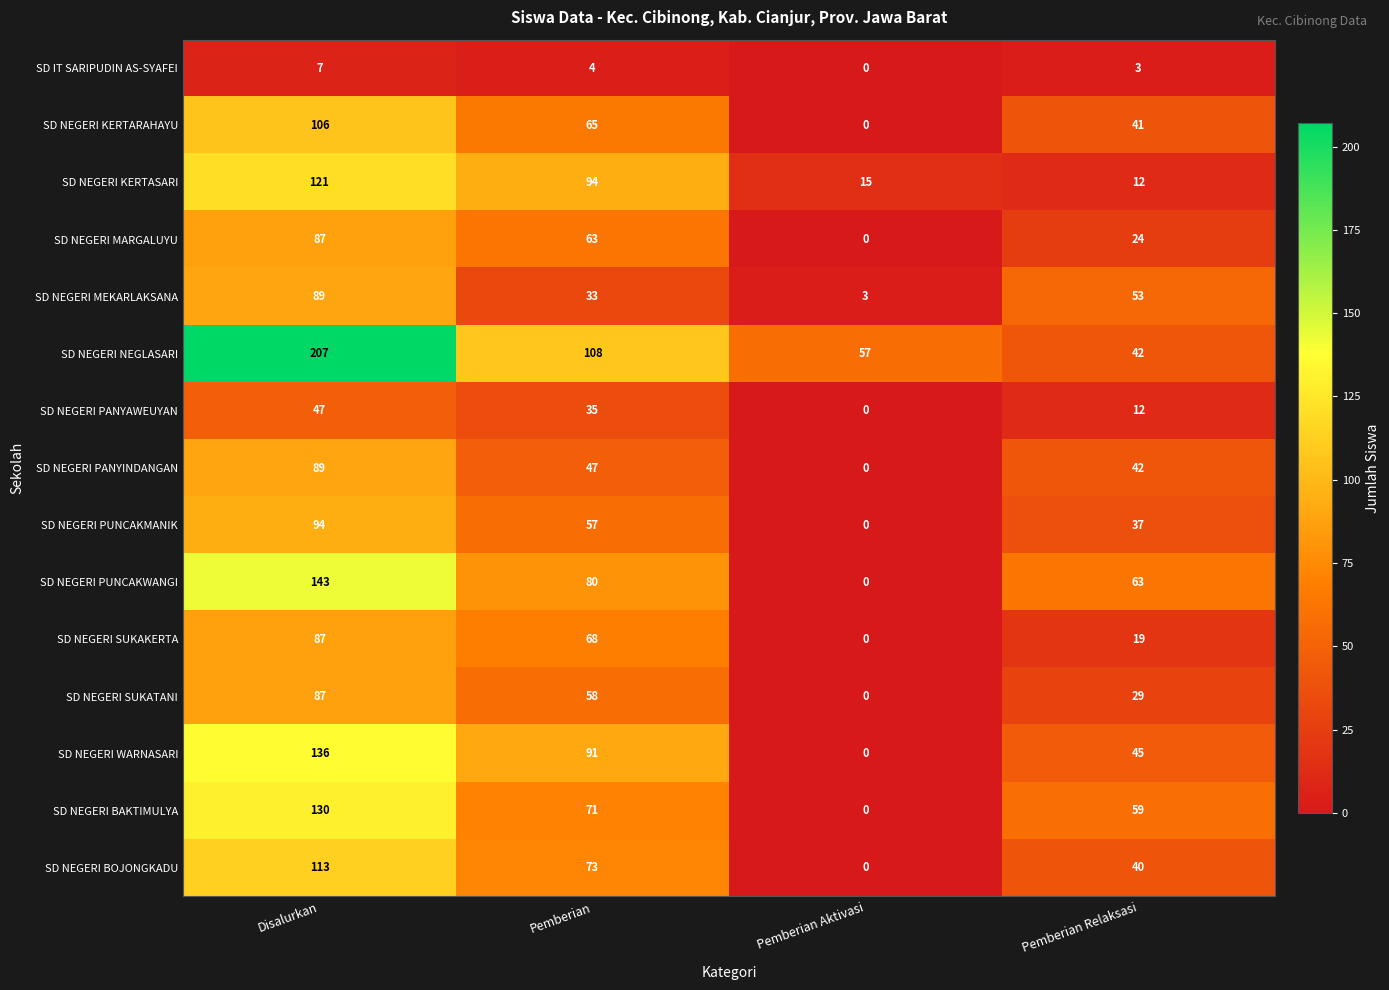

At which category is the sum across all series the highest?

Disalurkan